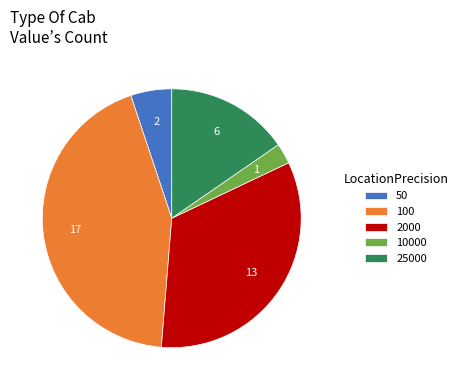

Combined, do 100 and 50 account for over 50%?

No